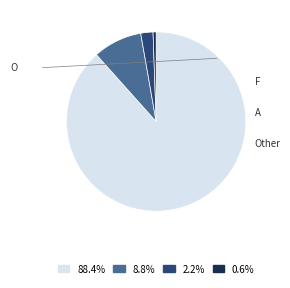

To the nearest percent, what is the combined percentage of F and O?

97%